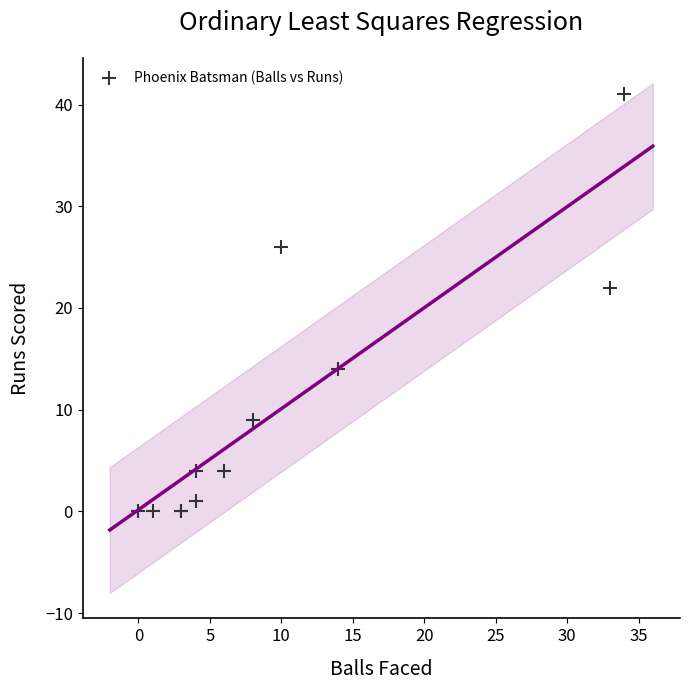

What Y value in the scatter plot is closest to 20?

22